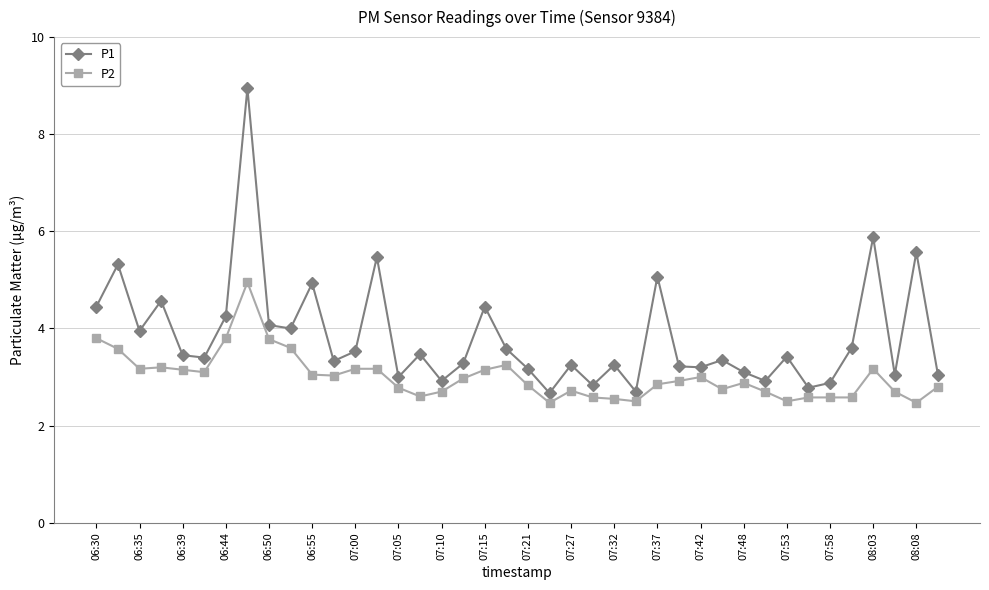

Does the chart have visible grid lines?

Yes